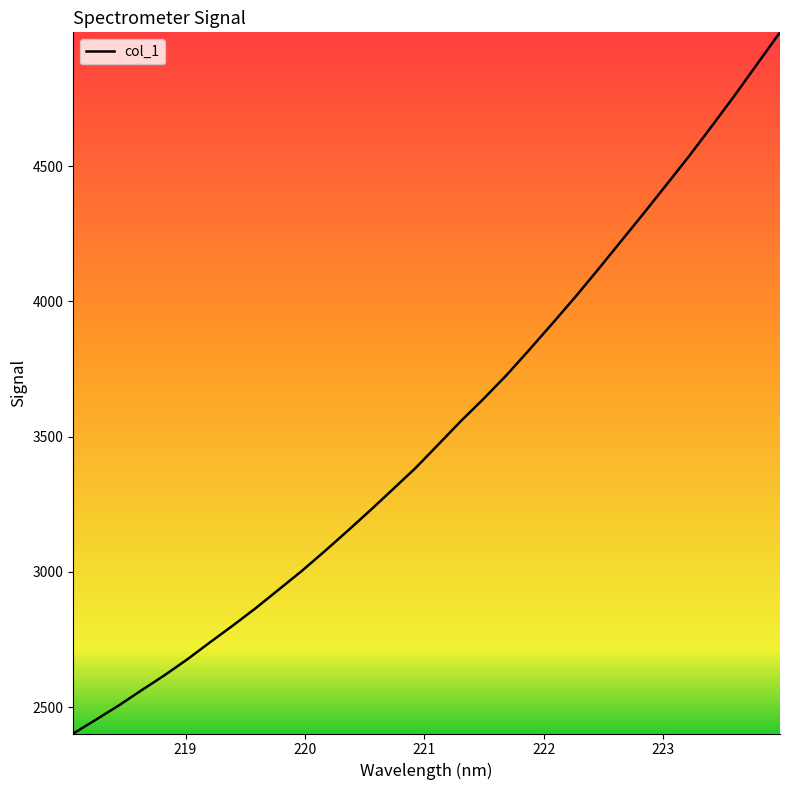

What is the maximum value shown in the chart?

4994.9